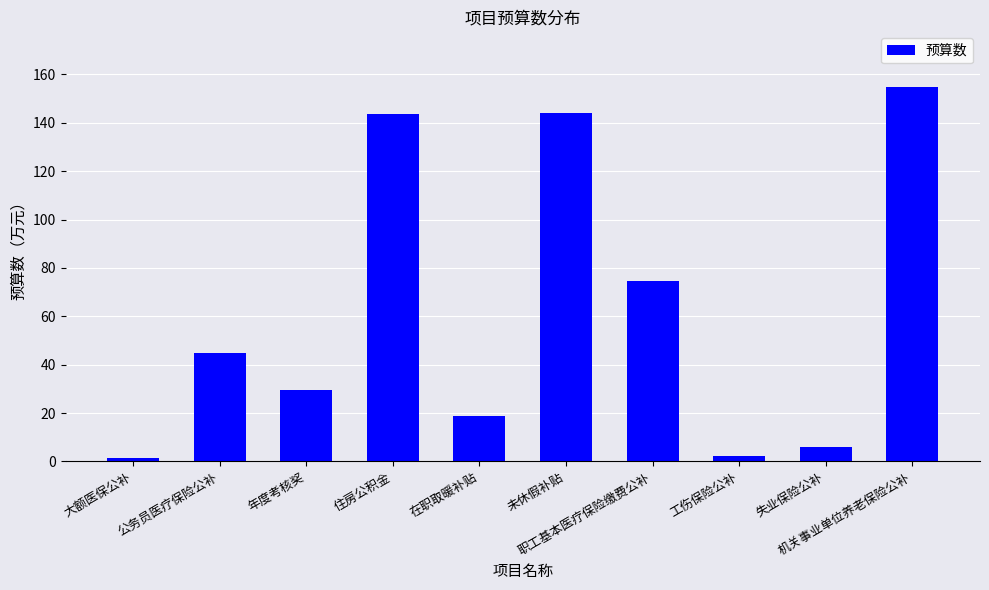

What is the value of the 4th bar from the left?

143.7